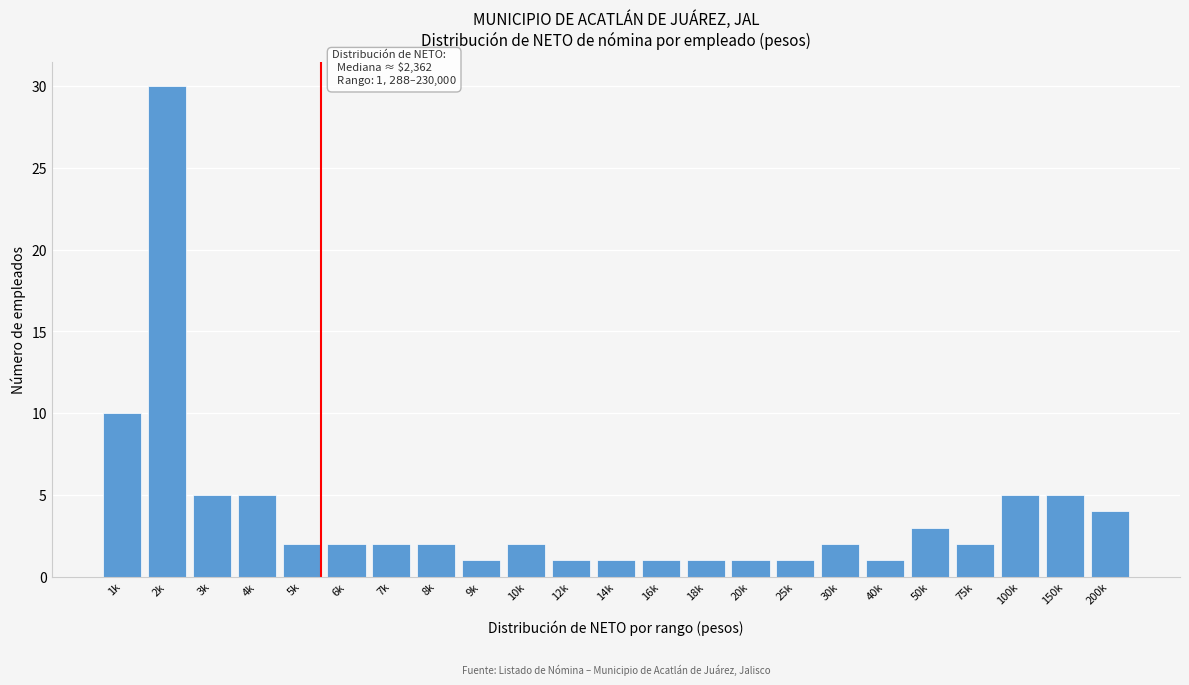

Reading right to left, transcribe all the data shown in this chart.

4	5	5	2	3	1	2	1	1	1	1	1	1	2	1	2	2	2	2	5	5	30	10